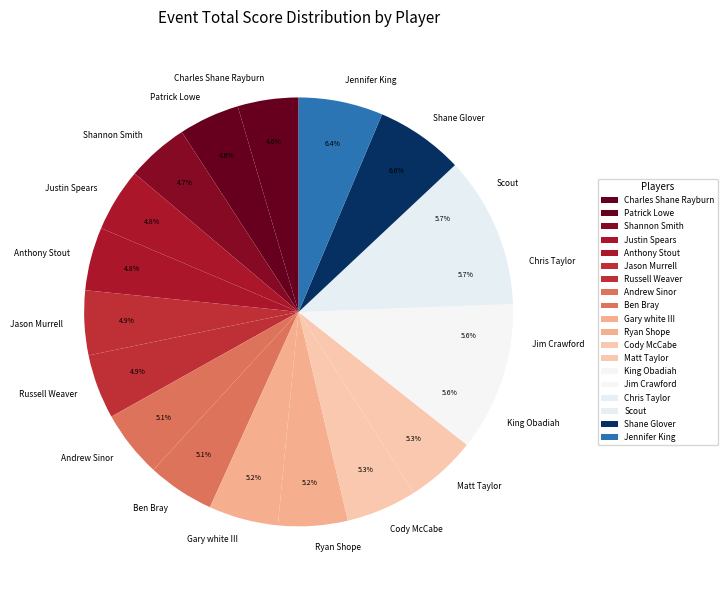

What percentage is the Ryan Shope slice, to the nearest percent?

5%